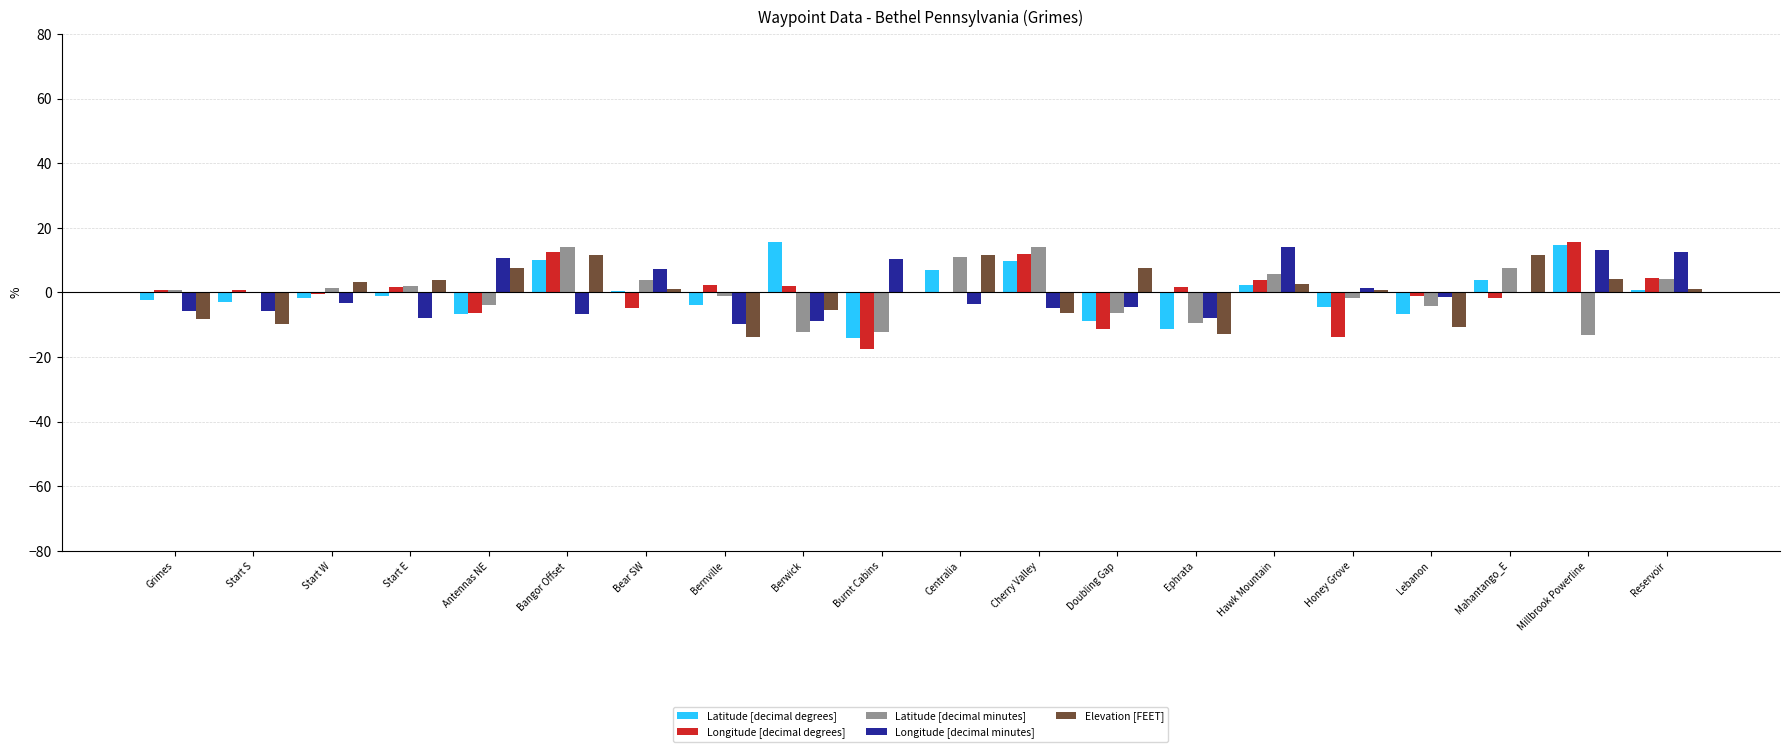

Is the value of Latitude [decimal degrees] at Bangor Offset greater than the value of Longitude [decimal degrees] at Hawk Mountain?

Yes